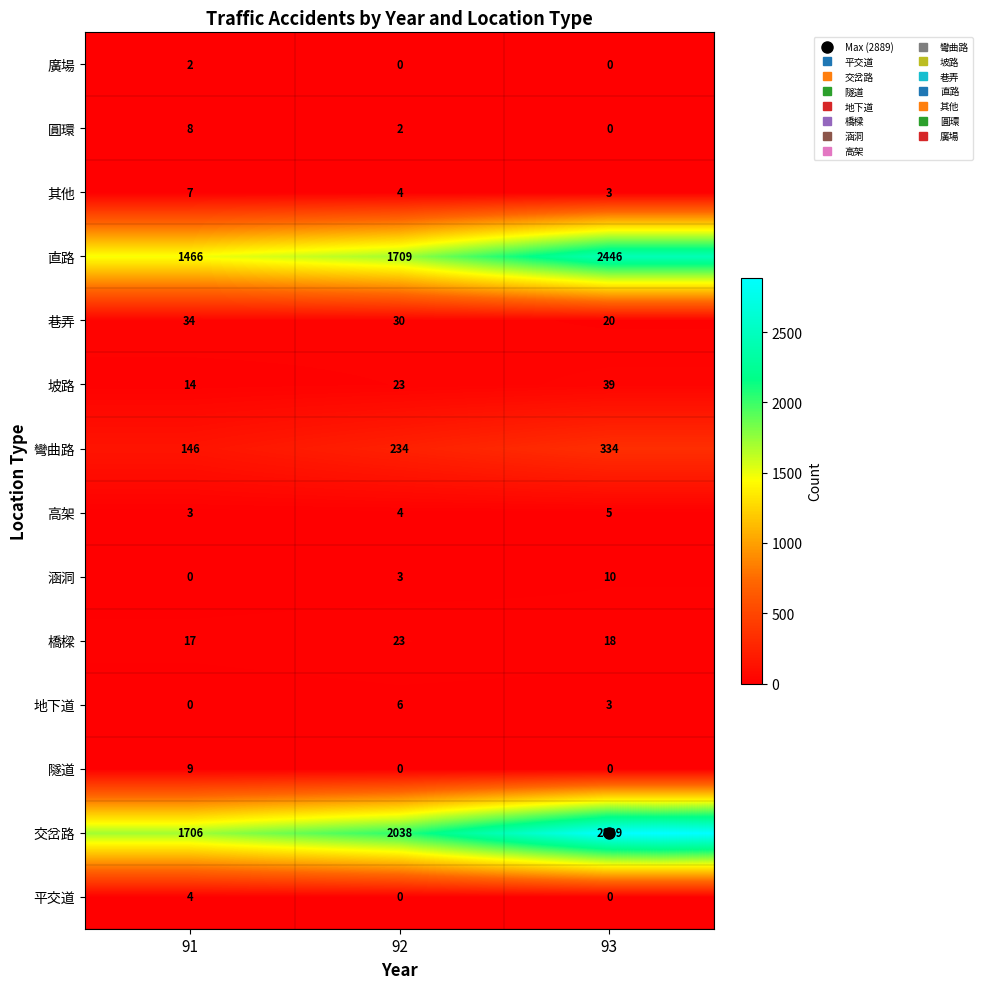

At how many categories does at least one series exceed 1575?

3